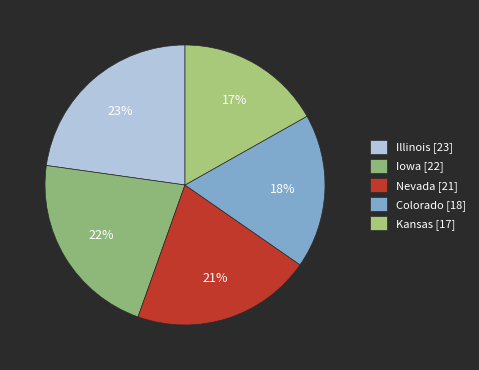

To the nearest percent, what portion does Iowa represent?

22%